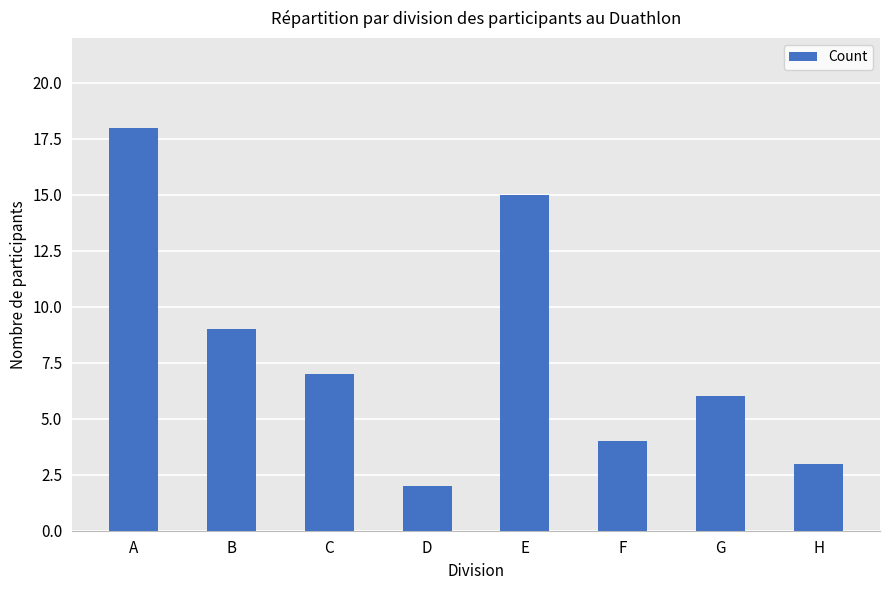

How many distinct data groups are displayed?

1